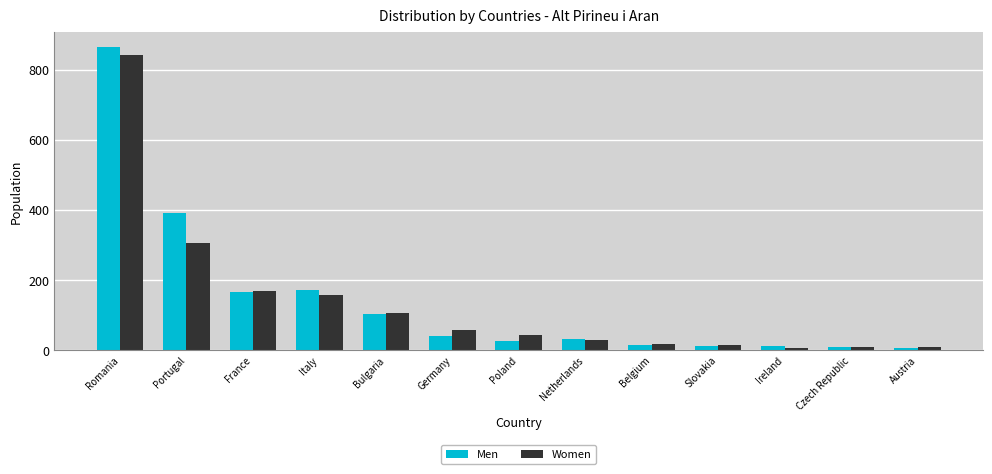

What is the label of the 3rd bar from the left?

France